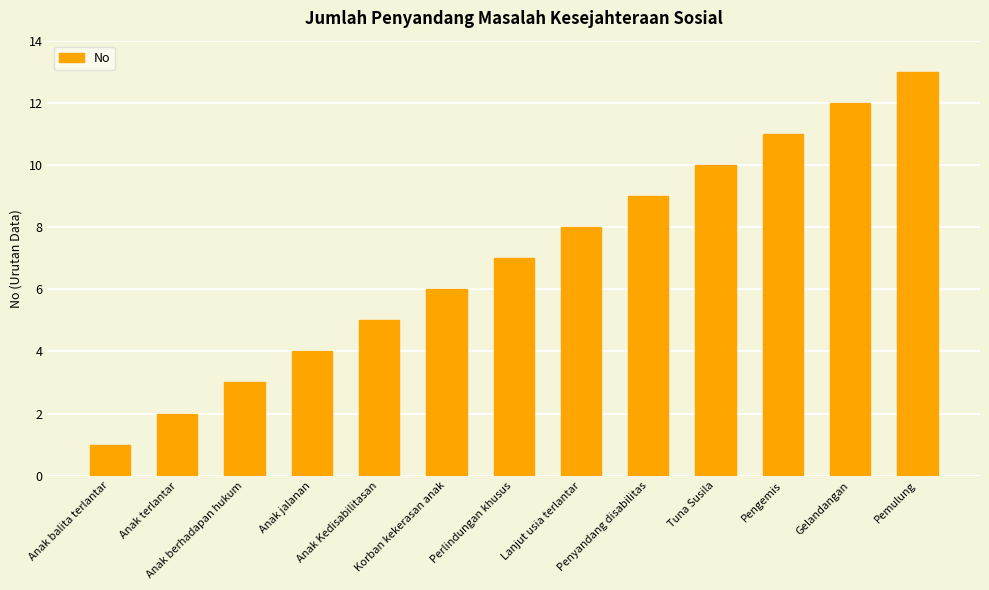

How many categories are shown in the chart?

13